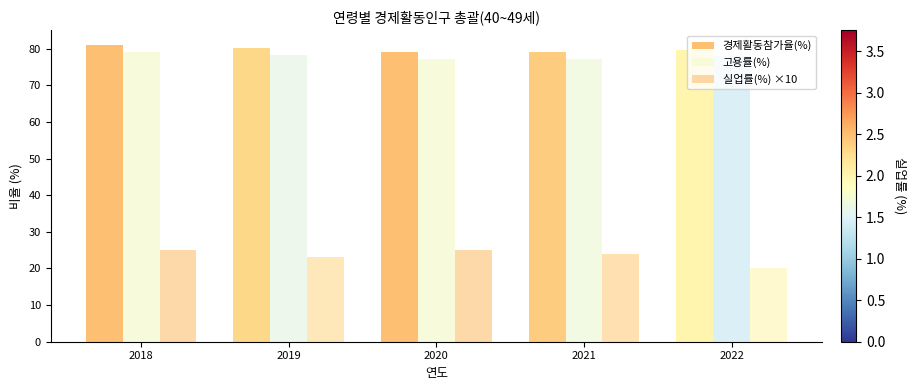

What is the spread (max minus min) of values at 2022?

59.7